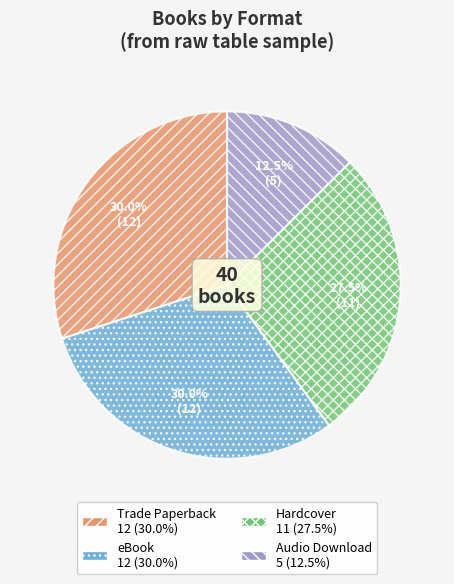

Does any single category account for the majority?

No